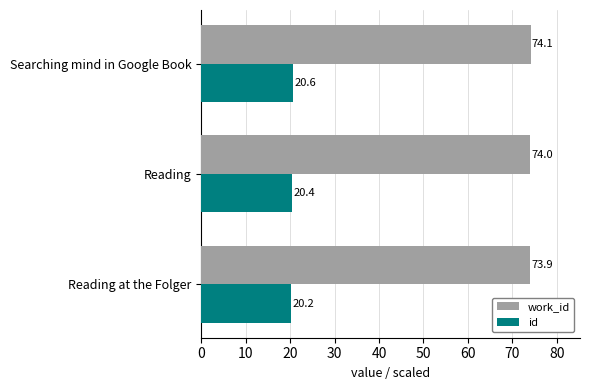

Where is id nearest to the value 20?

Reading at the Folger